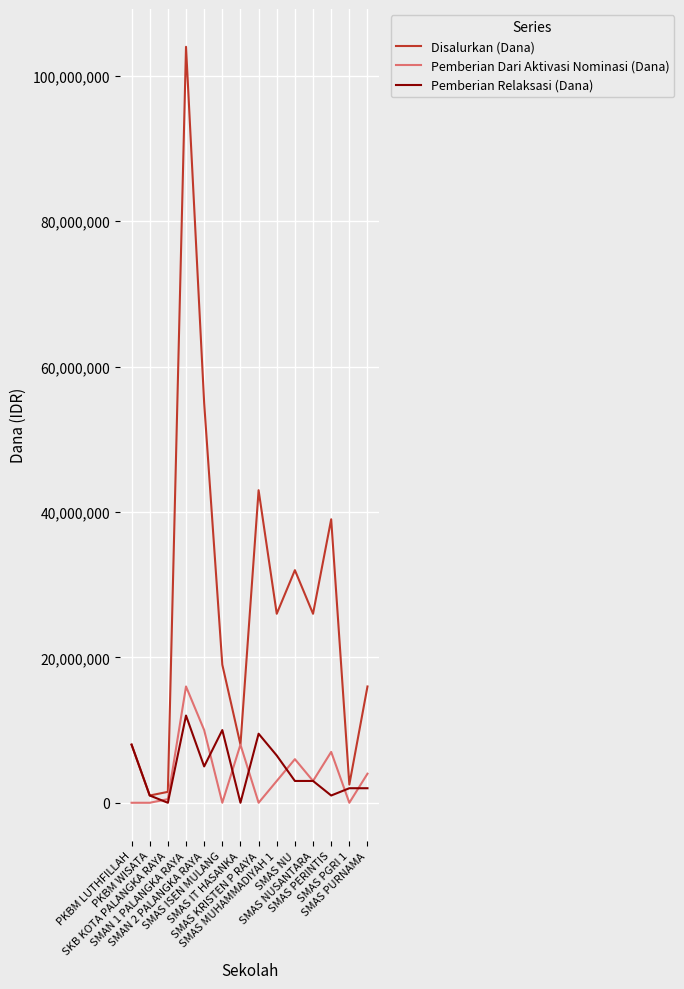

Between PKBM LUTHFILLAH and SKB KOTA PALANGKA RAYA, which series saw the biggest shift?

Pemberian Relaksasi (Dana)